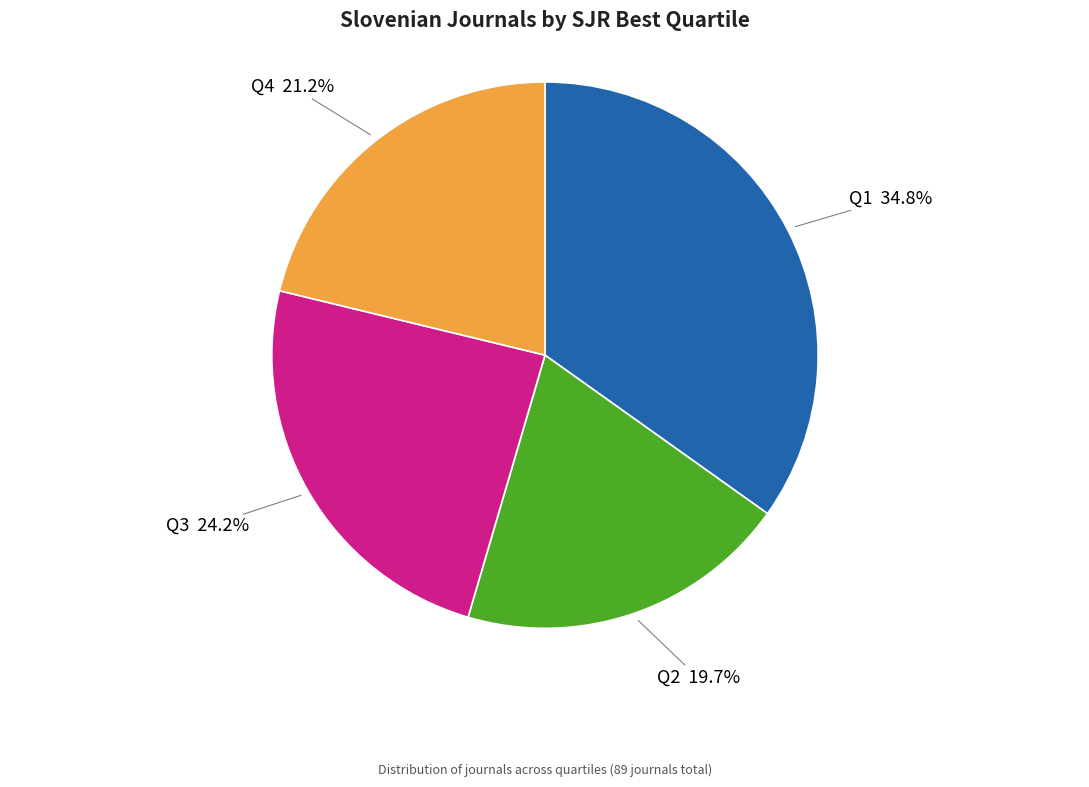

To the nearest percent, what is the combined percentage of Q3 and Q4?

45%